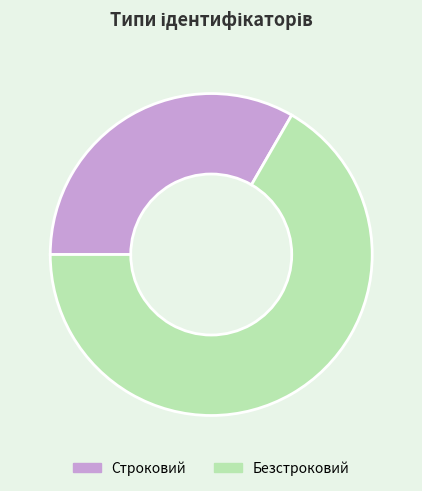

The Безстроковий slice represents 67% of the pie. True or false?

True